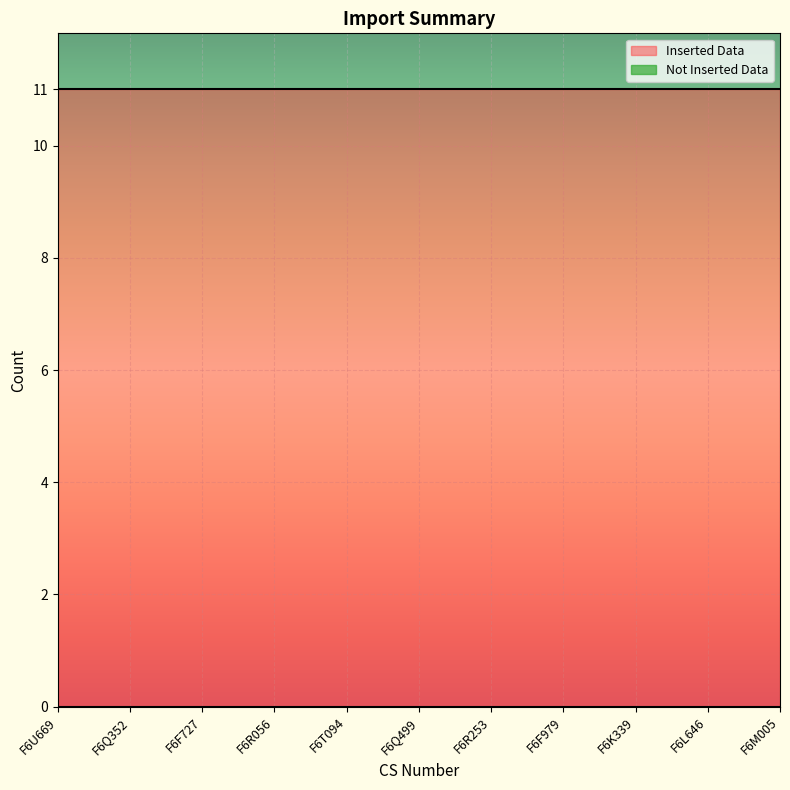

True or false: Inserted Data has more than 1 points higher than both neighbors.

False